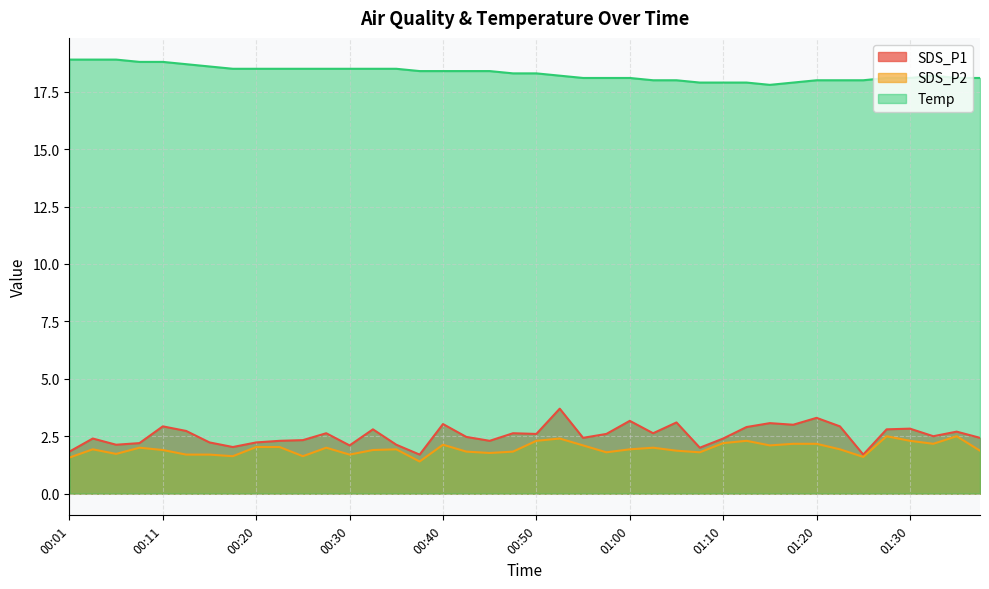

List the series in order of their peak value, highest first.

Temp, SDS_P1, SDS_P2